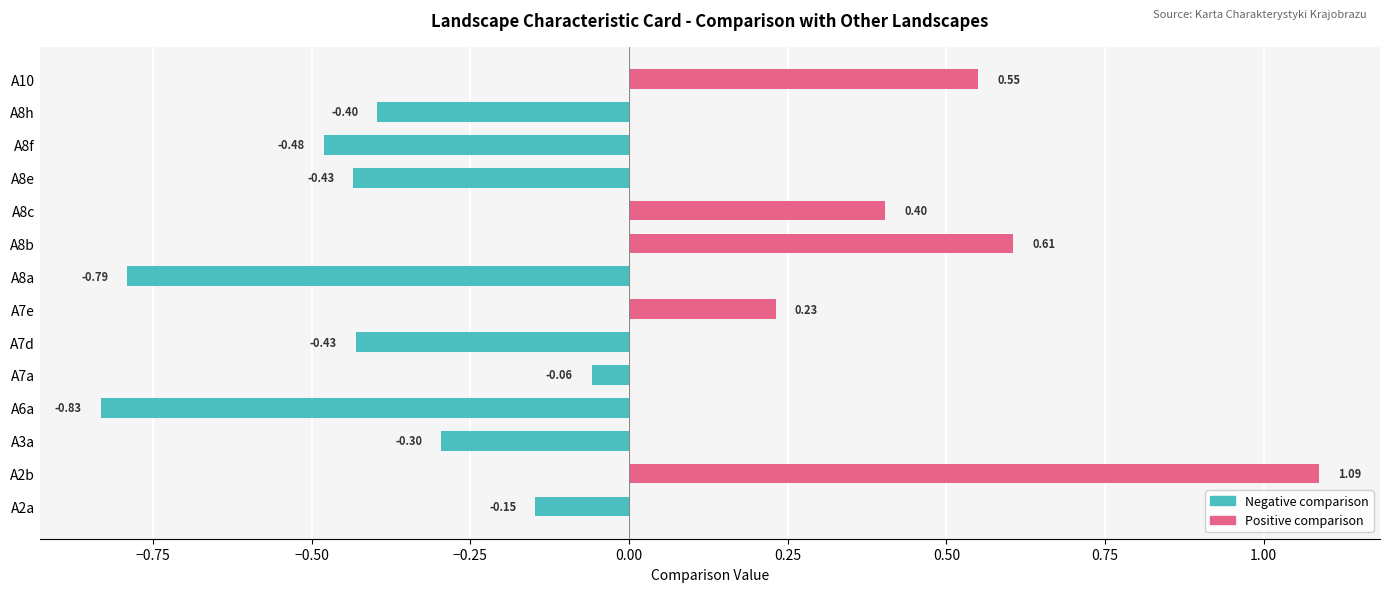

How many values are below 0?

9